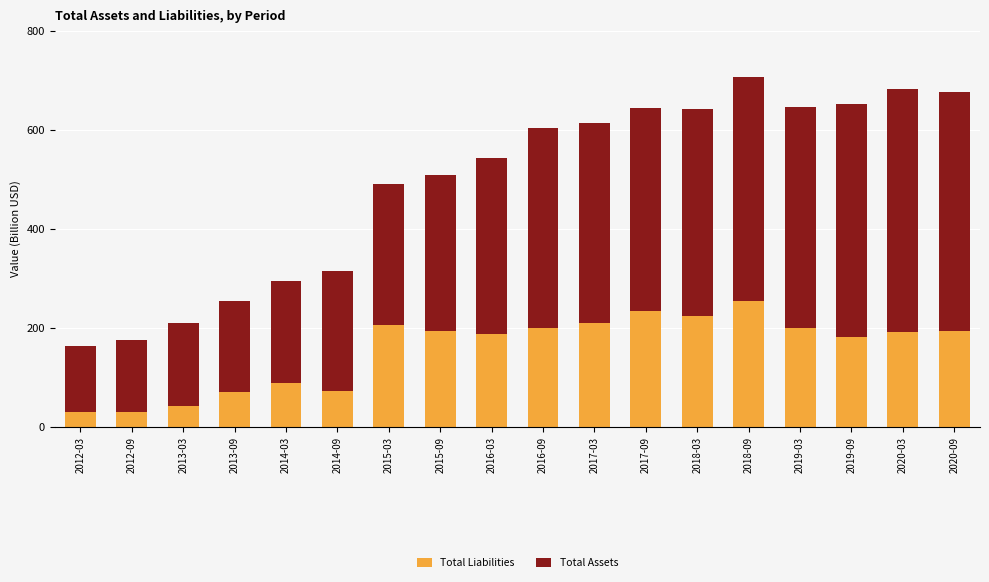

The value of Total Liabilities at 2020-09 is 194.2. True or false?

True